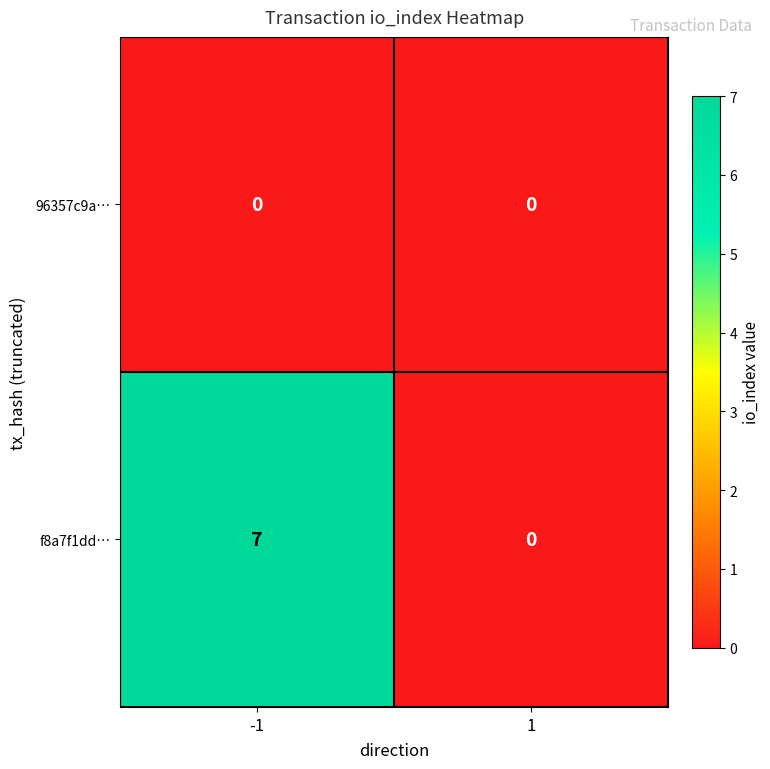

Which series has the largest total across all categories?

f8a7f1dd…